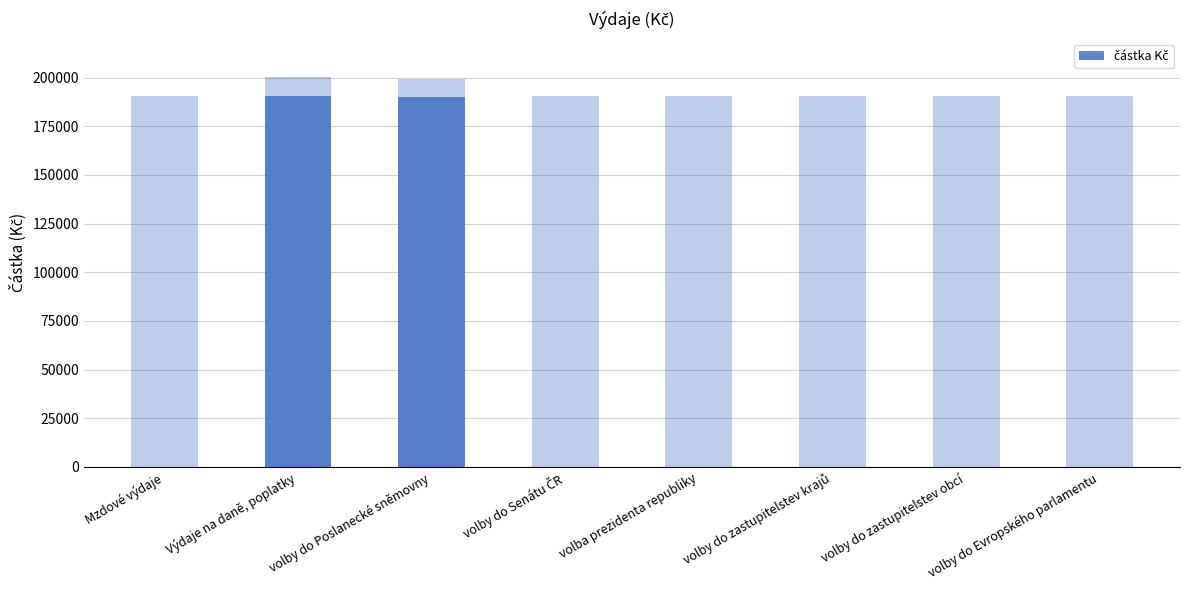

What is the greatest value displayed?

190708.0